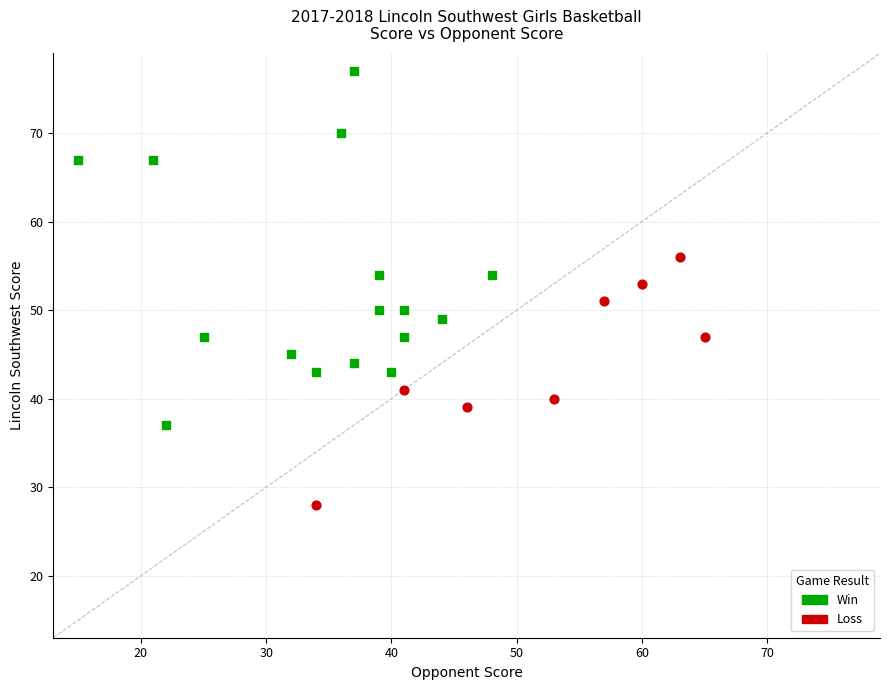

Which series has the largest Y range (max minus min)?

Win